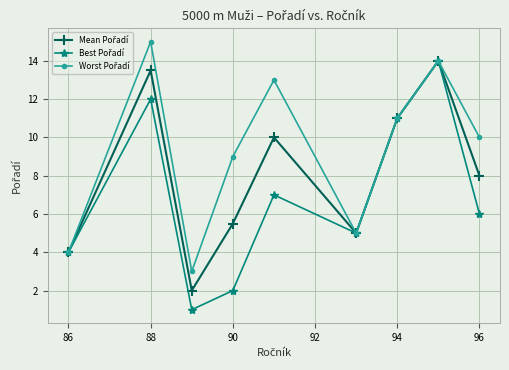

What is the smallest value displayed?

1.0